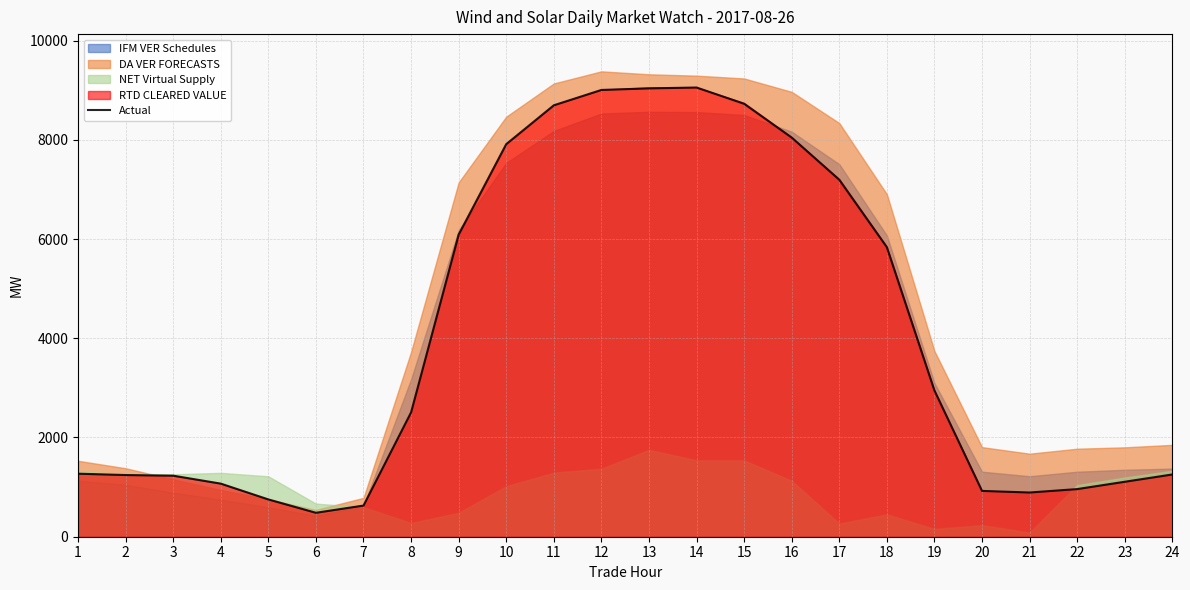

How many lines are shown in the chart?

1